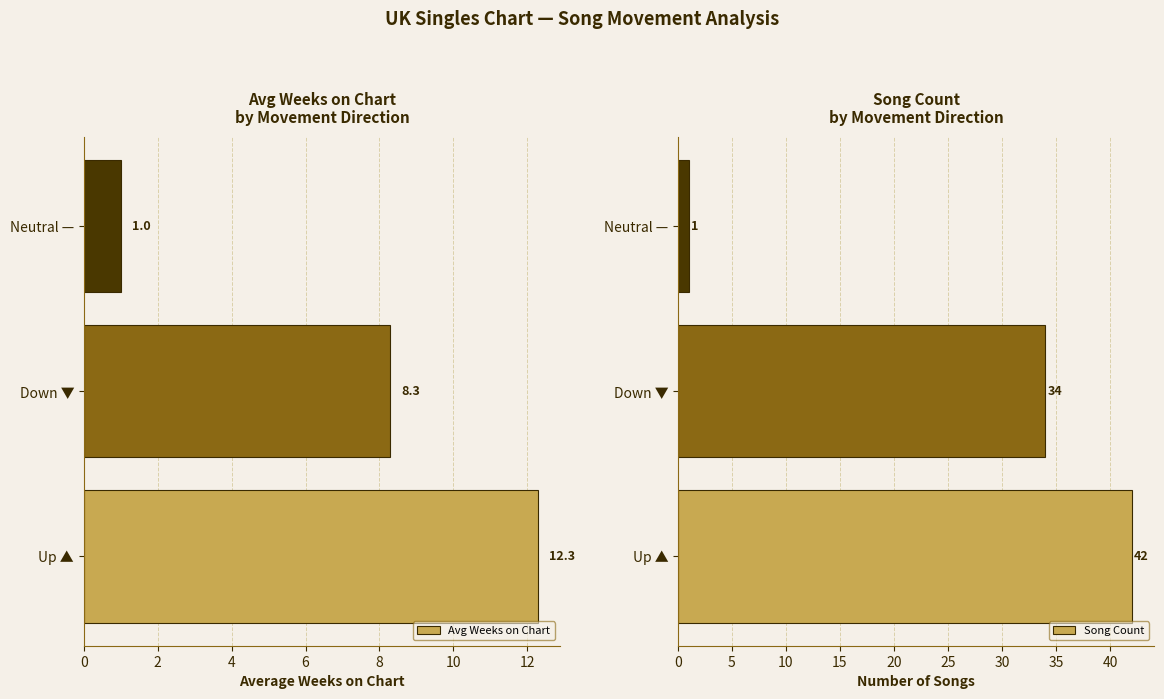

Reading left to right, transcribe all the data shown in this chart.

Avg Weeks on Chart: 12.3	8.3	1.0
Song Count: 42.0	34.0	1.0